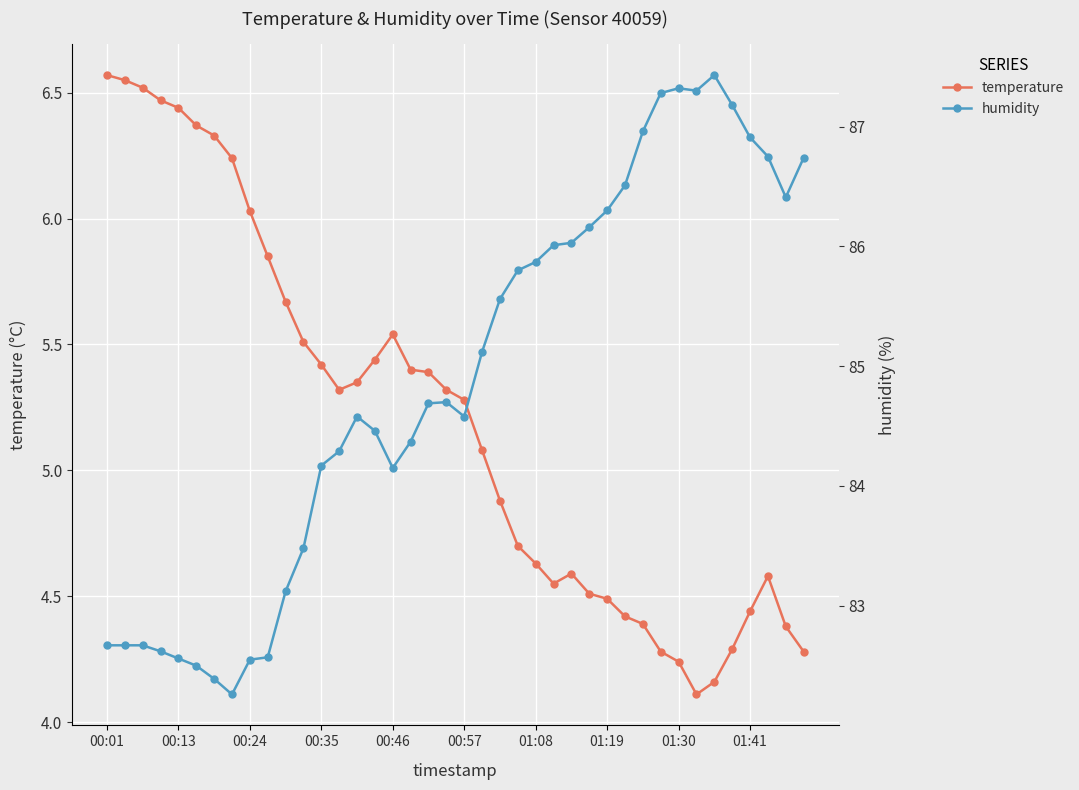

Rank the series by their average value, from highest to lowest.

humidity, temperature